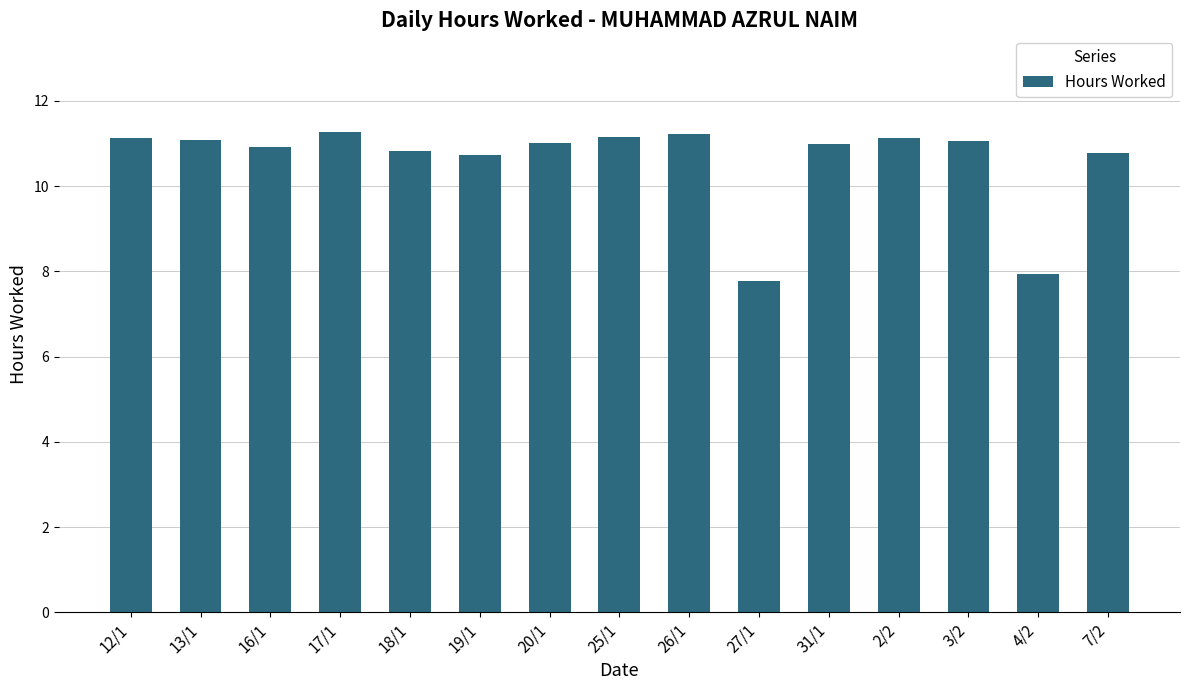

How many bars are there in total?

15